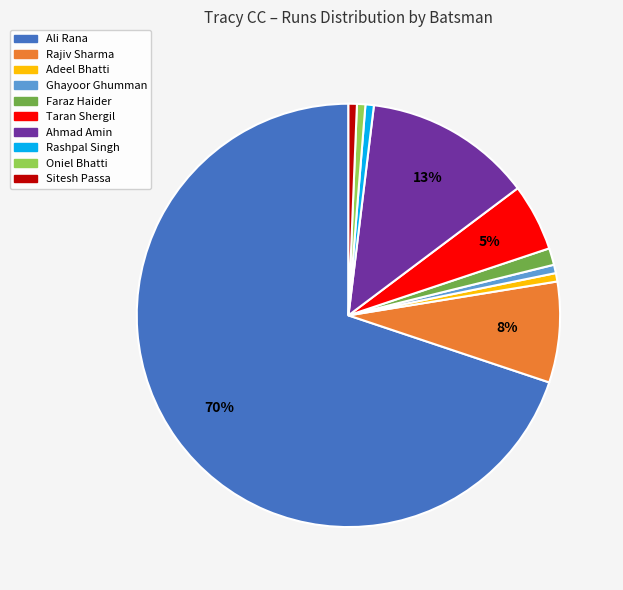

Count the number of slices in the pie.

10